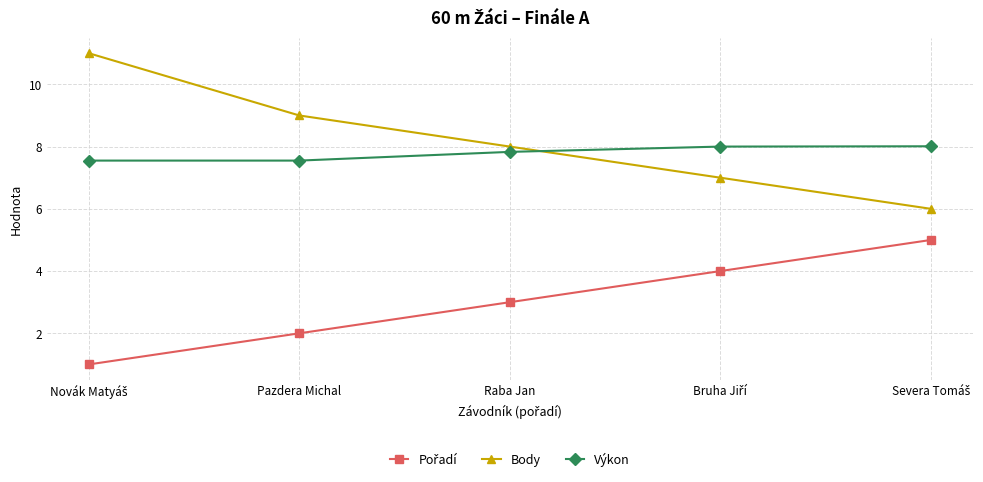

What is the label of the 3rd point from the left?

Raba Jan